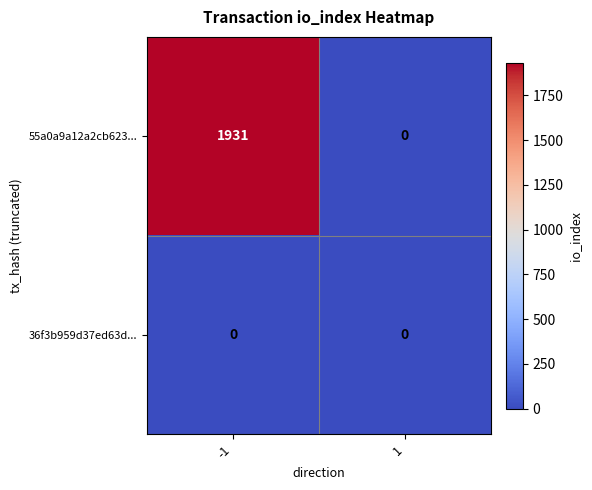

What is the difference between the maximum and minimum values in the 55a0a9a12a2cb623... series?

1931